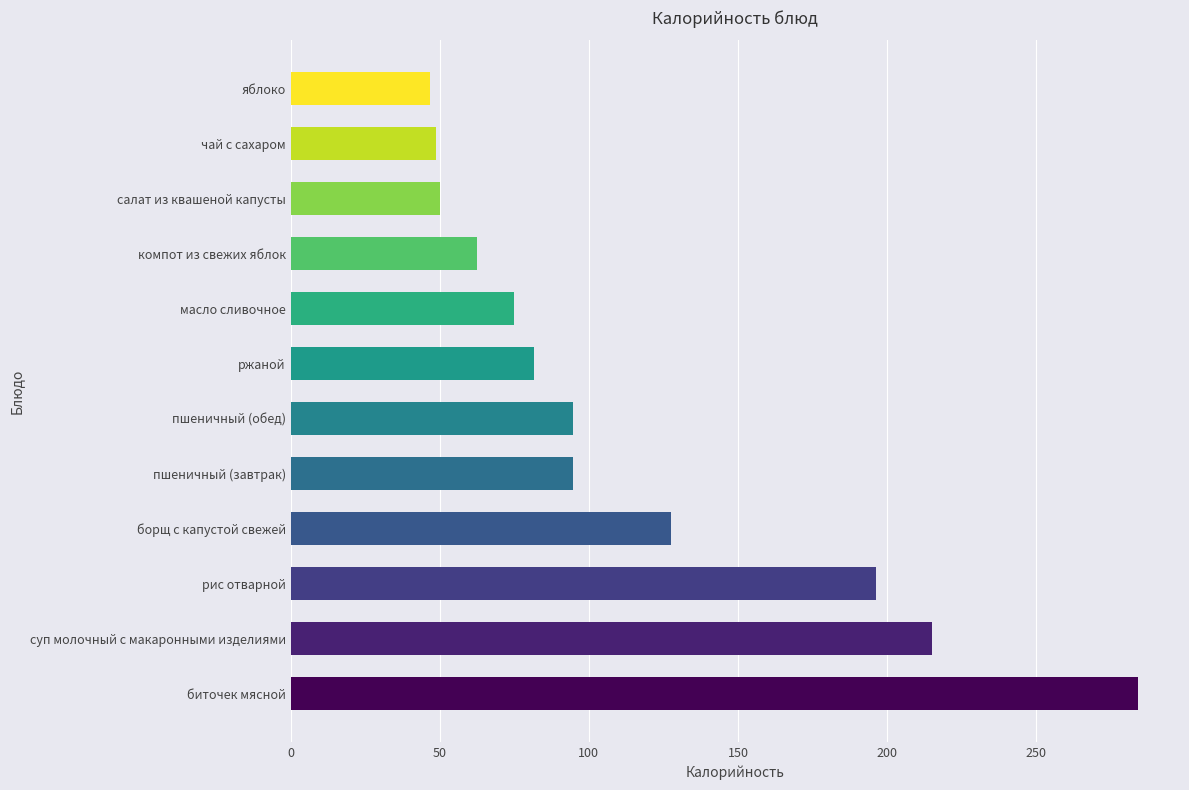

Does the chart contain stacked bars?

No